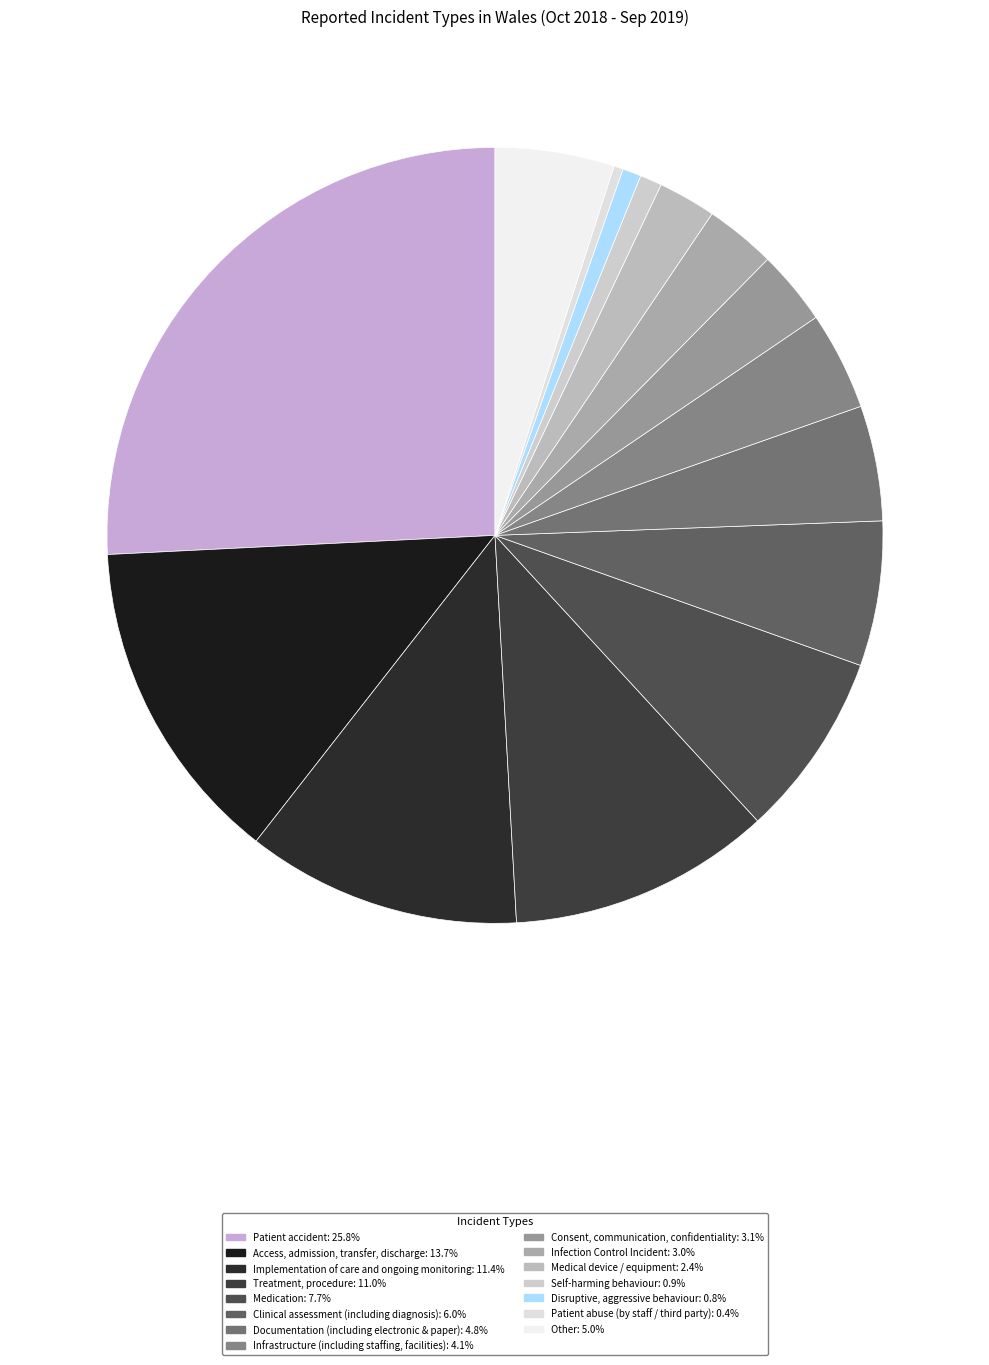

How many slices are in this pie chart?

15